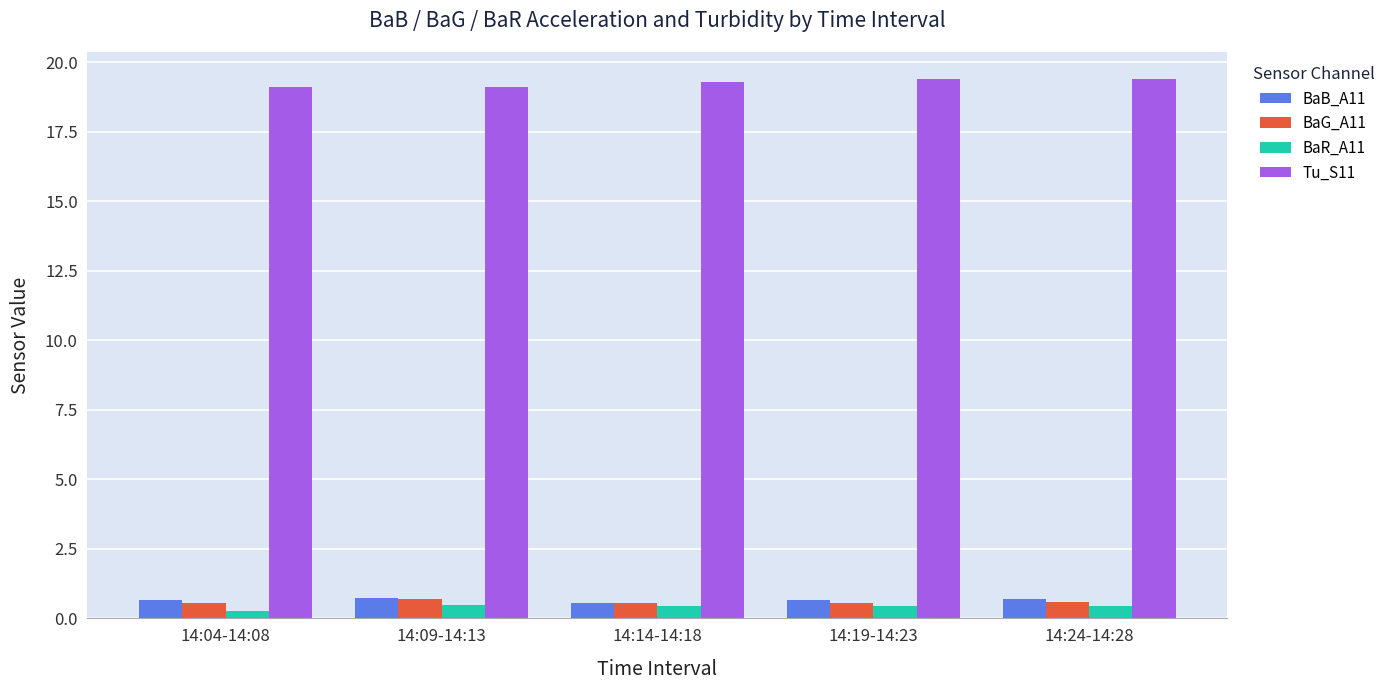

What is the maximum value shown in the chart?

19.4